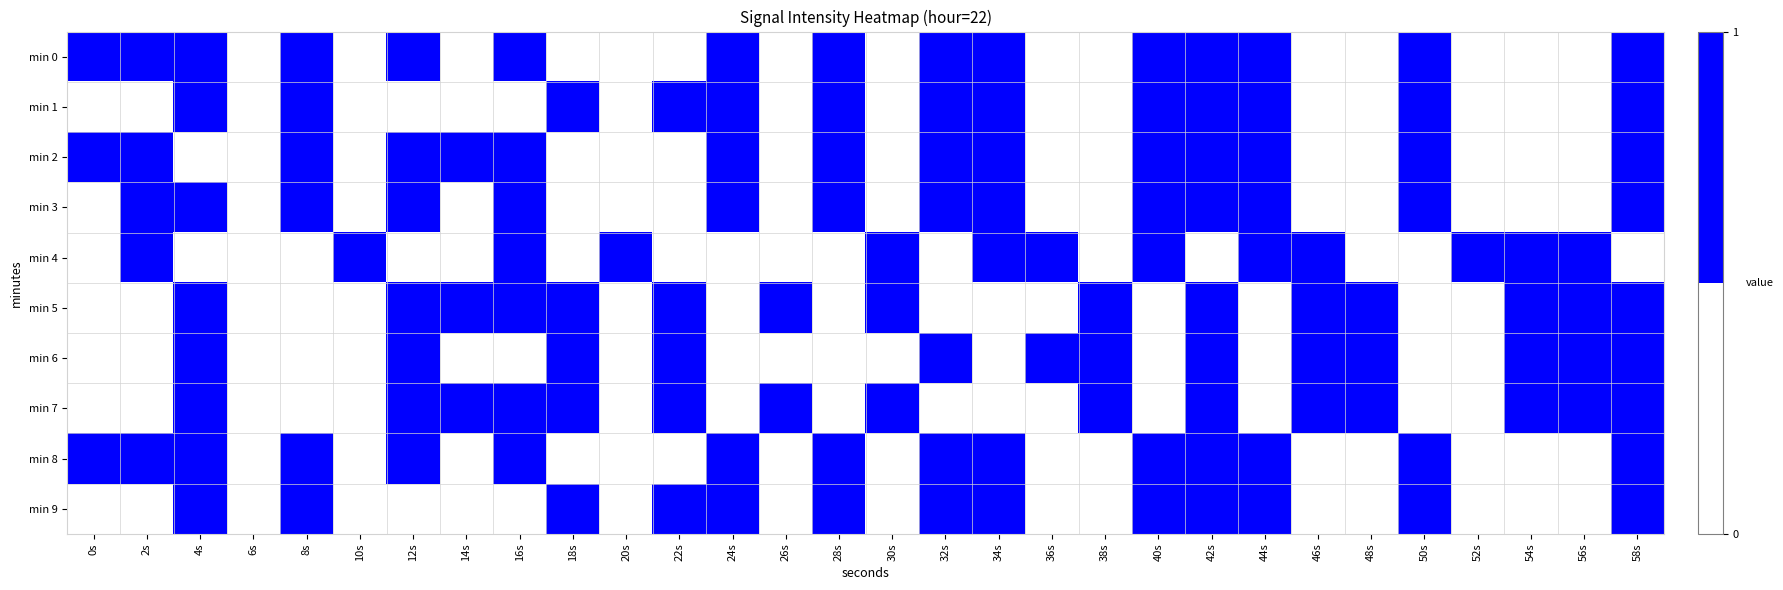

Reading left to right, extract all data points from this chart.

min 0: 0s=1	2s=1	4s=1	6s=0	8s=1	10s=0	12s=1	14s=0	16s=1	18s=0	20s=0	22s=0	24s=1	26s=0	28s=1	30s=0	32s=1	34s=1	36s=0	38s=0	40s=1	42s=1	44s=1	46s=0	48s=0	50s=1	52s=0	54s=0	56s=0	58s=1
min 1: 0s=0	2s=0	4s=1	6s=0	8s=1	10s=0	12s=0	14s=0	16s=0	18s=1	20s=0	22s=1	24s=1	26s=0	28s=1	30s=0	32s=1	34s=1	36s=0	38s=0	40s=1	42s=1	44s=1	46s=0	48s=0	50s=1	52s=0	54s=0	56s=0	58s=1
min 2: 0s=1	2s=1	4s=0	6s=0	8s=1	10s=0	12s=1	14s=1	16s=1	18s=0	20s=0	22s=0	24s=1	26s=0	28s=1	30s=0	32s=1	34s=1	36s=0	38s=0	40s=1	42s=1	44s=1	46s=0	48s=0	50s=1	52s=0	54s=0	56s=0	58s=1
min 3: 0s=0	2s=1	4s=1	6s=0	8s=1	10s=0	12s=1	14s=0	16s=1	18s=0	20s=0	22s=0	24s=1	26s=0	28s=1	30s=0	32s=1	34s=1	36s=0	38s=0	40s=1	42s=1	44s=1	46s=0	48s=0	50s=1	52s=0	54s=0	56s=0	58s=1
min 4: 0s=0	2s=1	4s=0	6s=0	8s=0	10s=1	12s=0	14s=0	16s=1	18s=0	20s=1	22s=0	24s=0	26s=0	28s=0	30s=1	32s=0	34s=1	36s=1	38s=0	40s=1	42s=0	44s=1	46s=1	48s=0	50s=0	52s=1	54s=1	56s=1	58s=0
min 5: 0s=0	2s=0	4s=1	6s=0	8s=0	10s=0	12s=1	14s=1	16s=1	18s=1	20s=0	22s=1	24s=0	26s=1	28s=0	30s=1	32s=0	34s=0	36s=0	38s=1	40s=0	42s=1	44s=0	46s=1	48s=1	50s=0	52s=0	54s=1	56s=1	58s=1
min 6: 0s=0	2s=0	4s=1	6s=0	8s=0	10s=0	12s=1	14s=0	16s=0	18s=1	20s=0	22s=1	24s=0	26s=0	28s=0	30s=0	32s=1	34s=0	36s=1	38s=1	40s=0	42s=1	44s=0	46s=1	48s=1	50s=0	52s=0	54s=1	56s=1	58s=1
min 7: 0s=0	2s=0	4s=1	6s=0	8s=0	10s=0	12s=1	14s=1	16s=1	18s=1	20s=0	22s=1	24s=0	26s=1	28s=0	30s=1	32s=0	34s=0	36s=0	38s=1	40s=0	42s=1	44s=0	46s=1	48s=1	50s=0	52s=0	54s=1	56s=1	58s=1
min 8: 0s=1	2s=1	4s=1	6s=0	8s=1	10s=0	12s=1	14s=0	16s=1	18s=0	20s=0	22s=0	24s=1	26s=0	28s=1	30s=0	32s=1	34s=1	36s=0	38s=0	40s=1	42s=1	44s=1	46s=0	48s=0	50s=1	52s=0	54s=0	56s=0	58s=1
min 9: 0s=0	2s=0	4s=1	6s=0	8s=1	10s=0	12s=0	14s=0	16s=0	18s=1	20s=0	22s=1	24s=1	26s=0	28s=1	30s=0	32s=1	34s=1	36s=0	38s=0	40s=1	42s=1	44s=1	46s=0	48s=0	50s=1	52s=0	54s=0	56s=0	58s=1